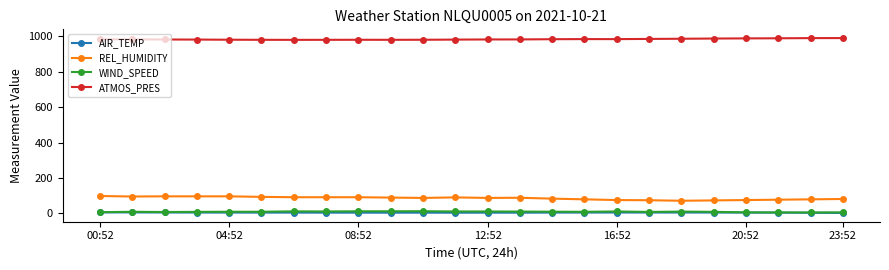

What is the greatest value displayed?

990.0